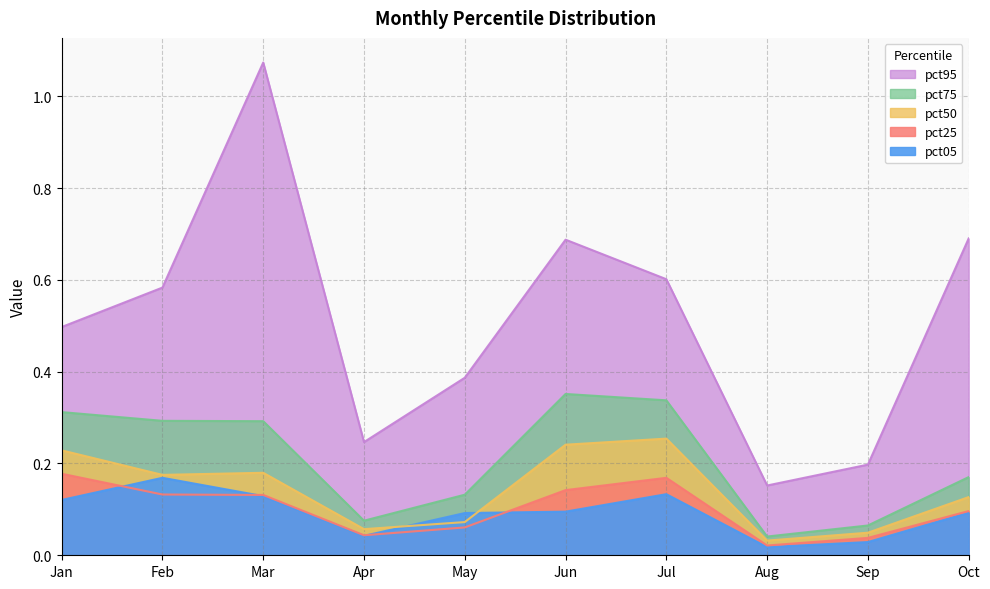

Between Apr and Jun, which is larger?

Jun